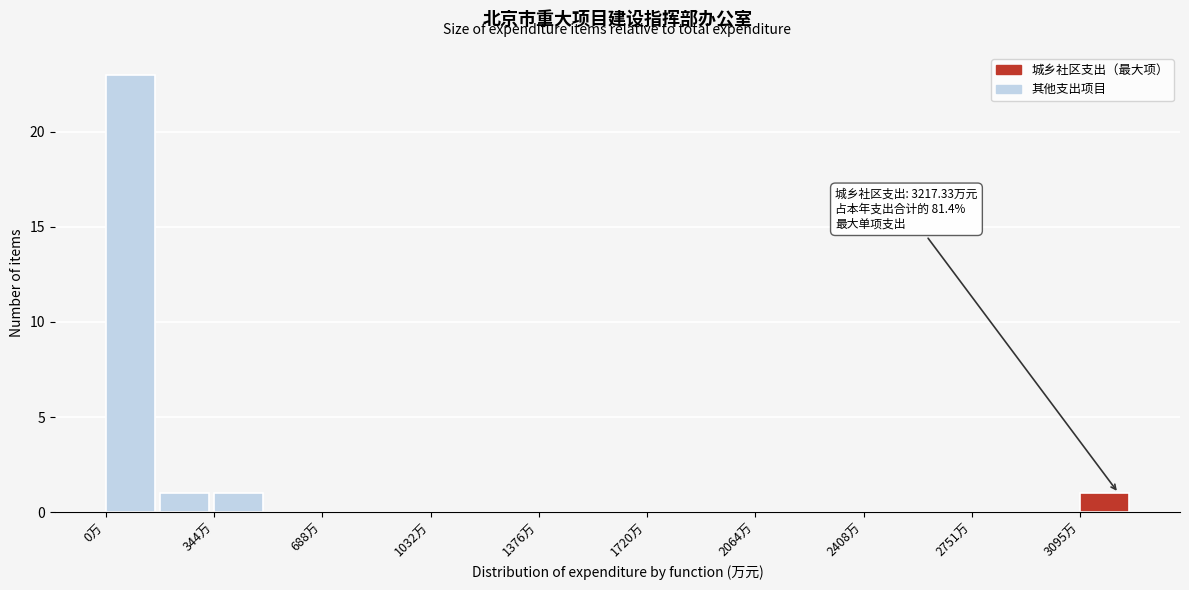

Around what value on the x-axis is the tallest bar? Give the approximate position of its centre, as read against the axis.

100